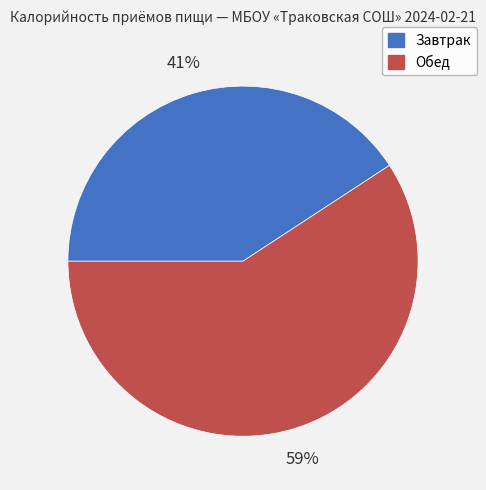

How many segments does this pie chart have?

2